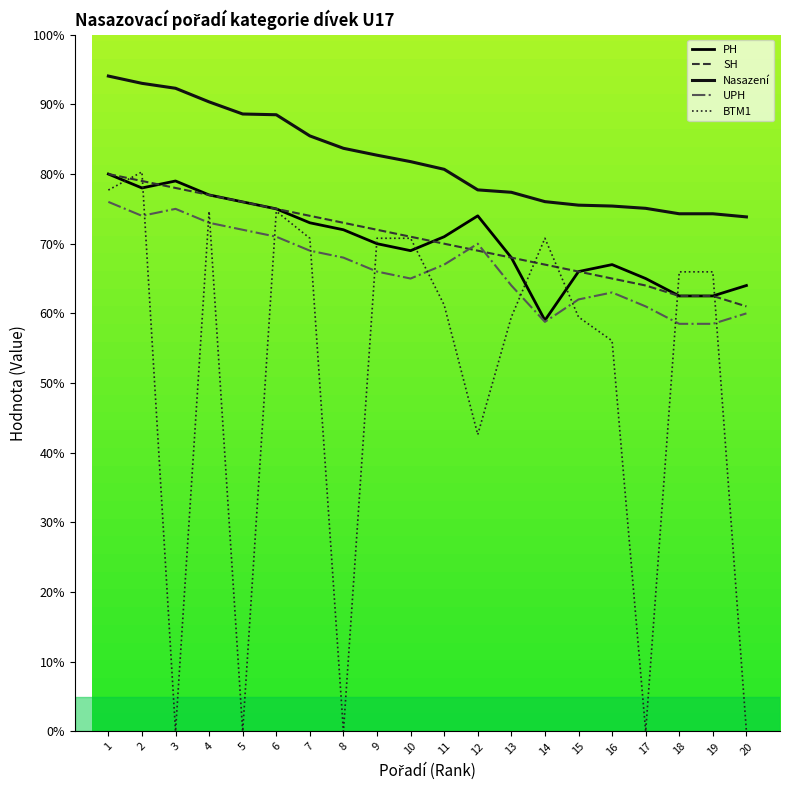

What is the spread (max minus min) of values at 13?

17.9